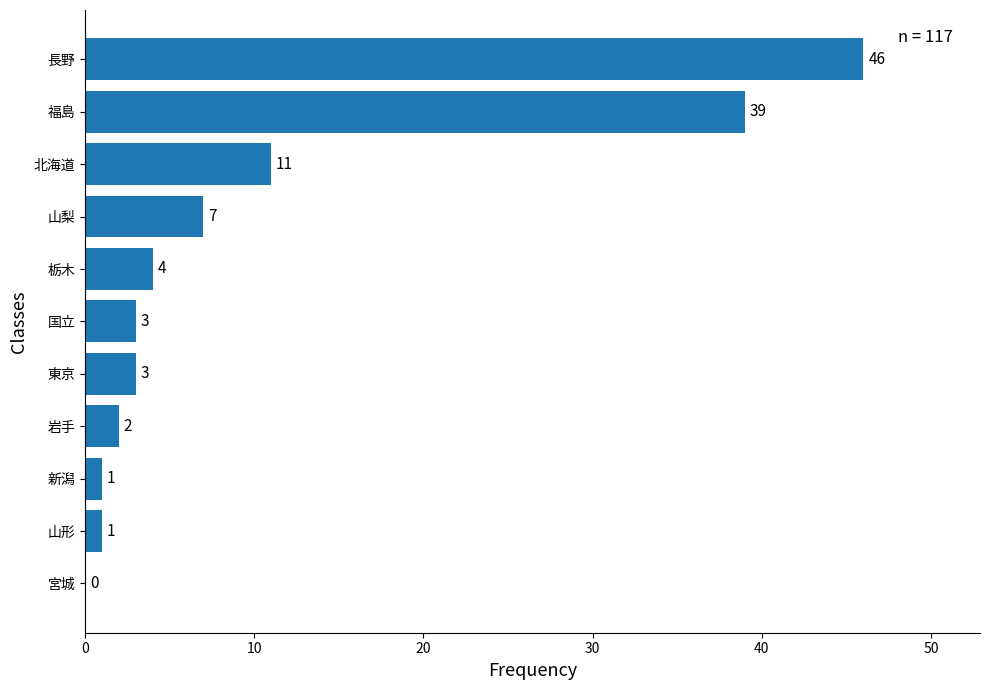

What is the sum of the values at 宮城 and 北海道?

11